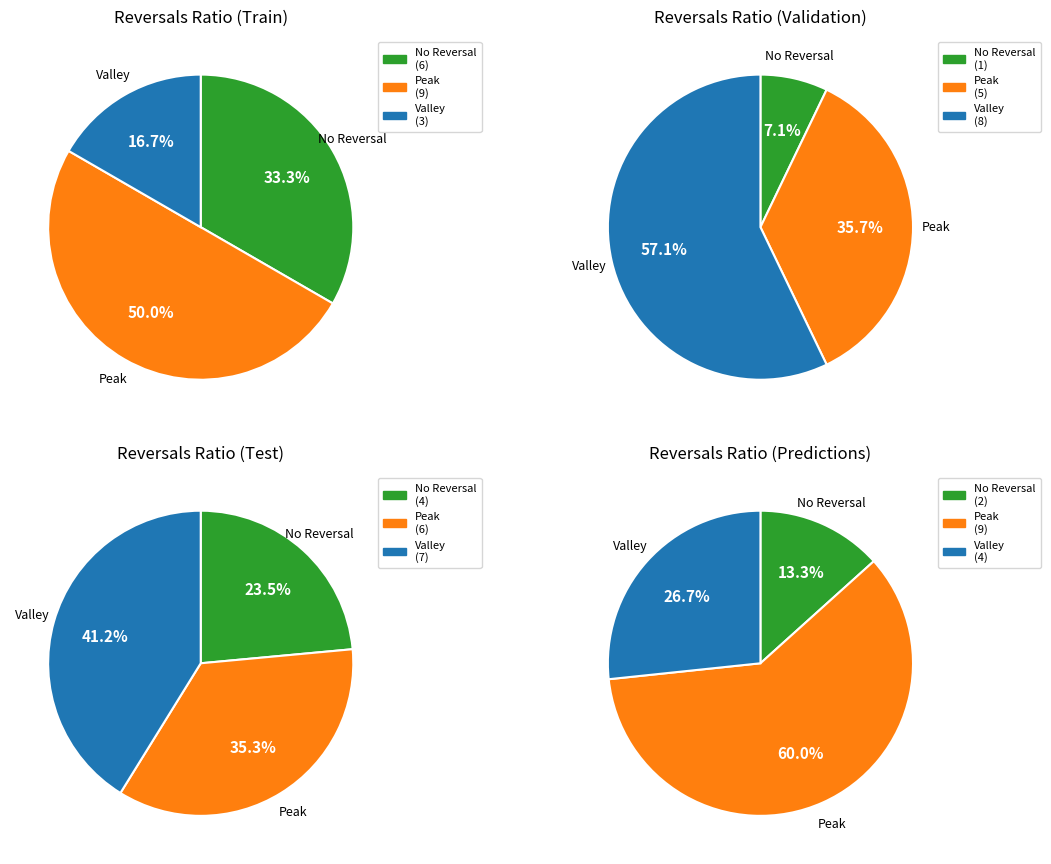

The 1 slice represents 1% of the pie. True or false?

False